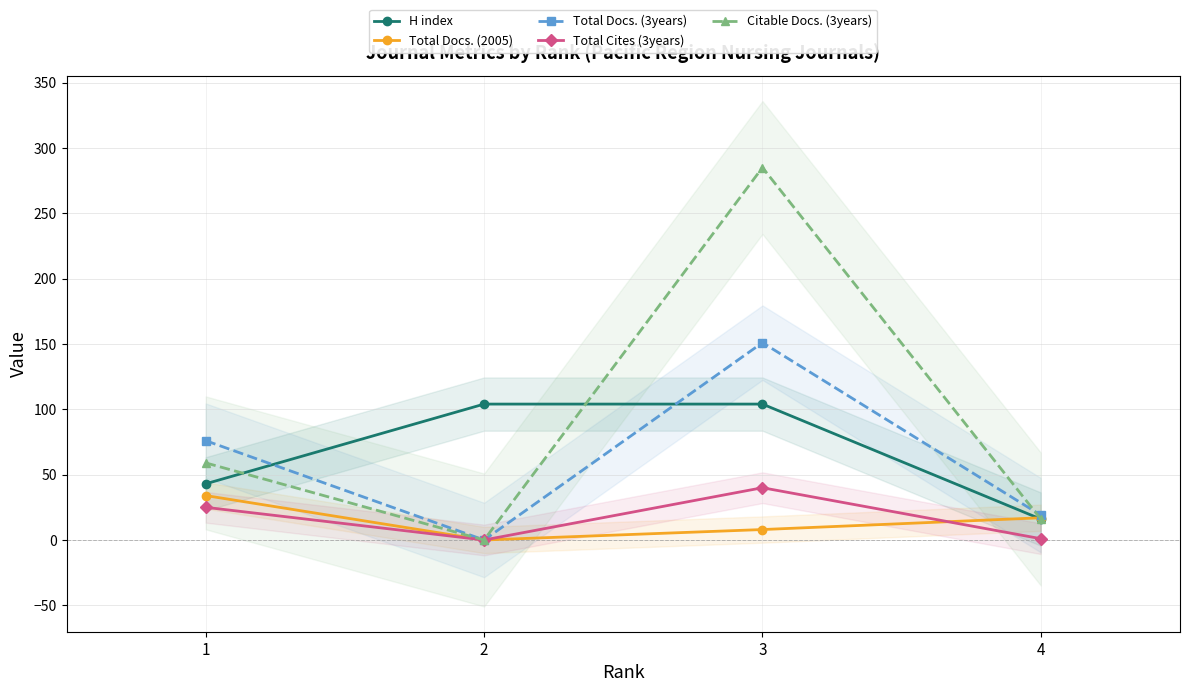

True or false: H index has a value of 18 at 1.

False